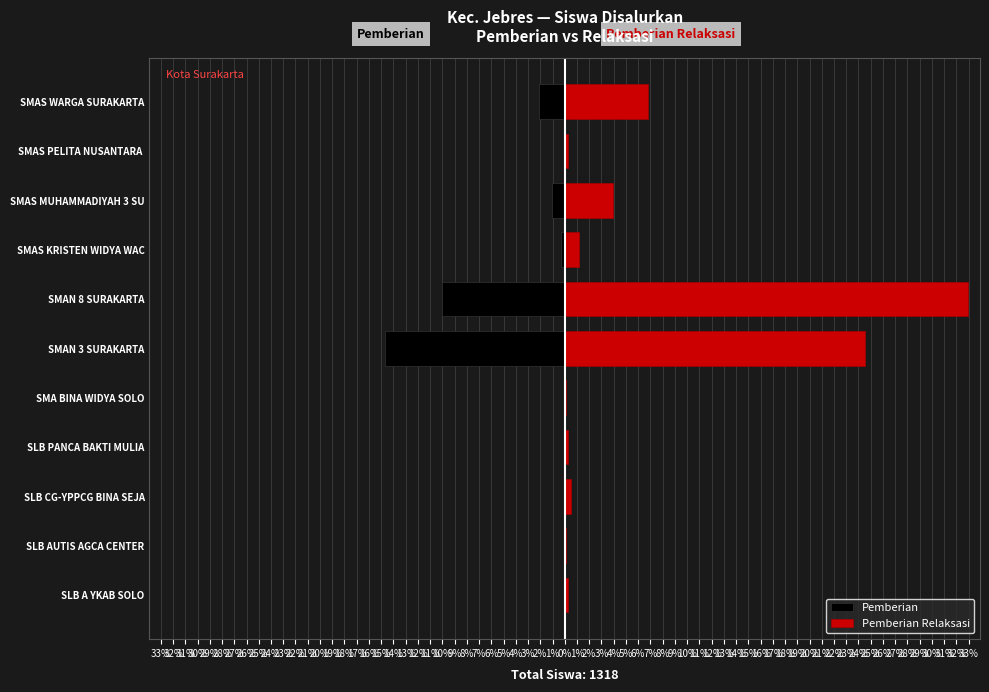

At SMA BINA WIDYA SOLO, list the series in order from largest to smallest.

Pemberian Relaksasi, Pemberian